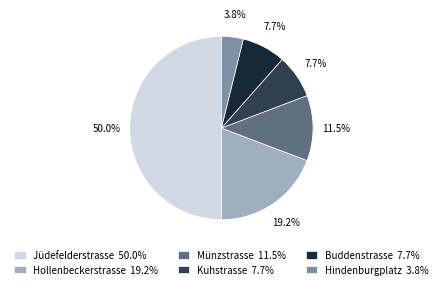

Which slice is the largest?

Jüdefelderstrasse